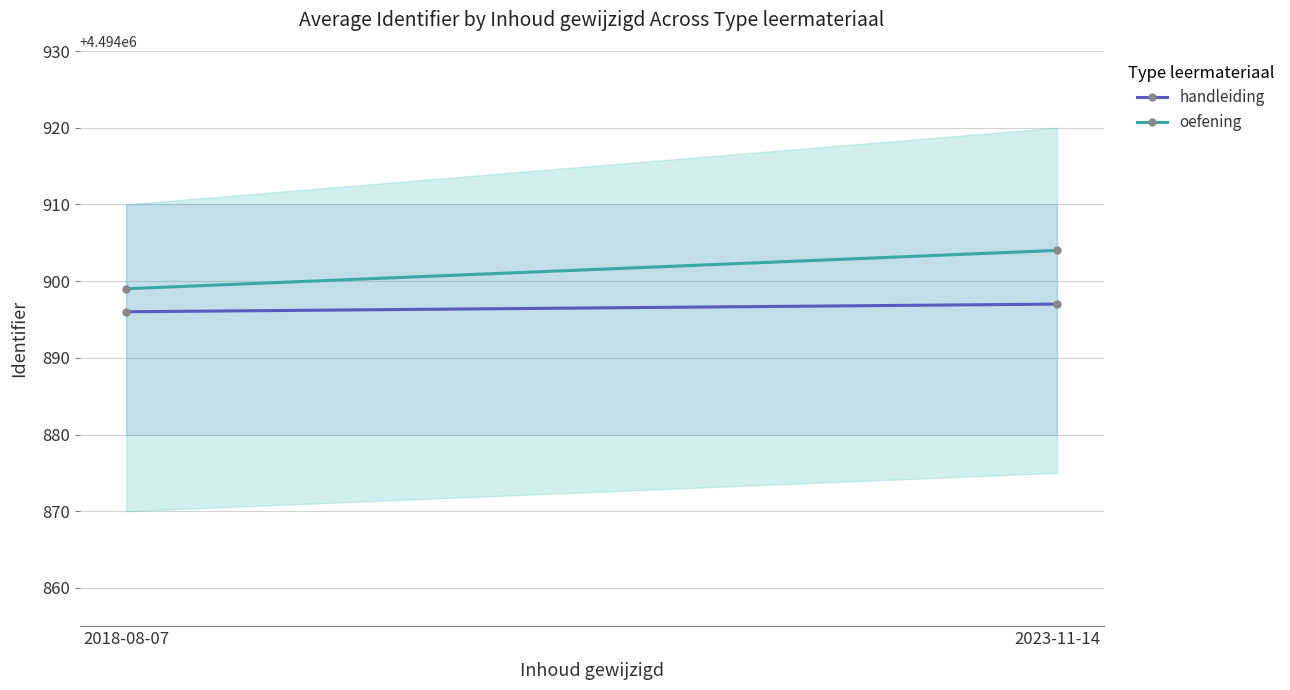

What is the maximum value for handleiding?

4494897